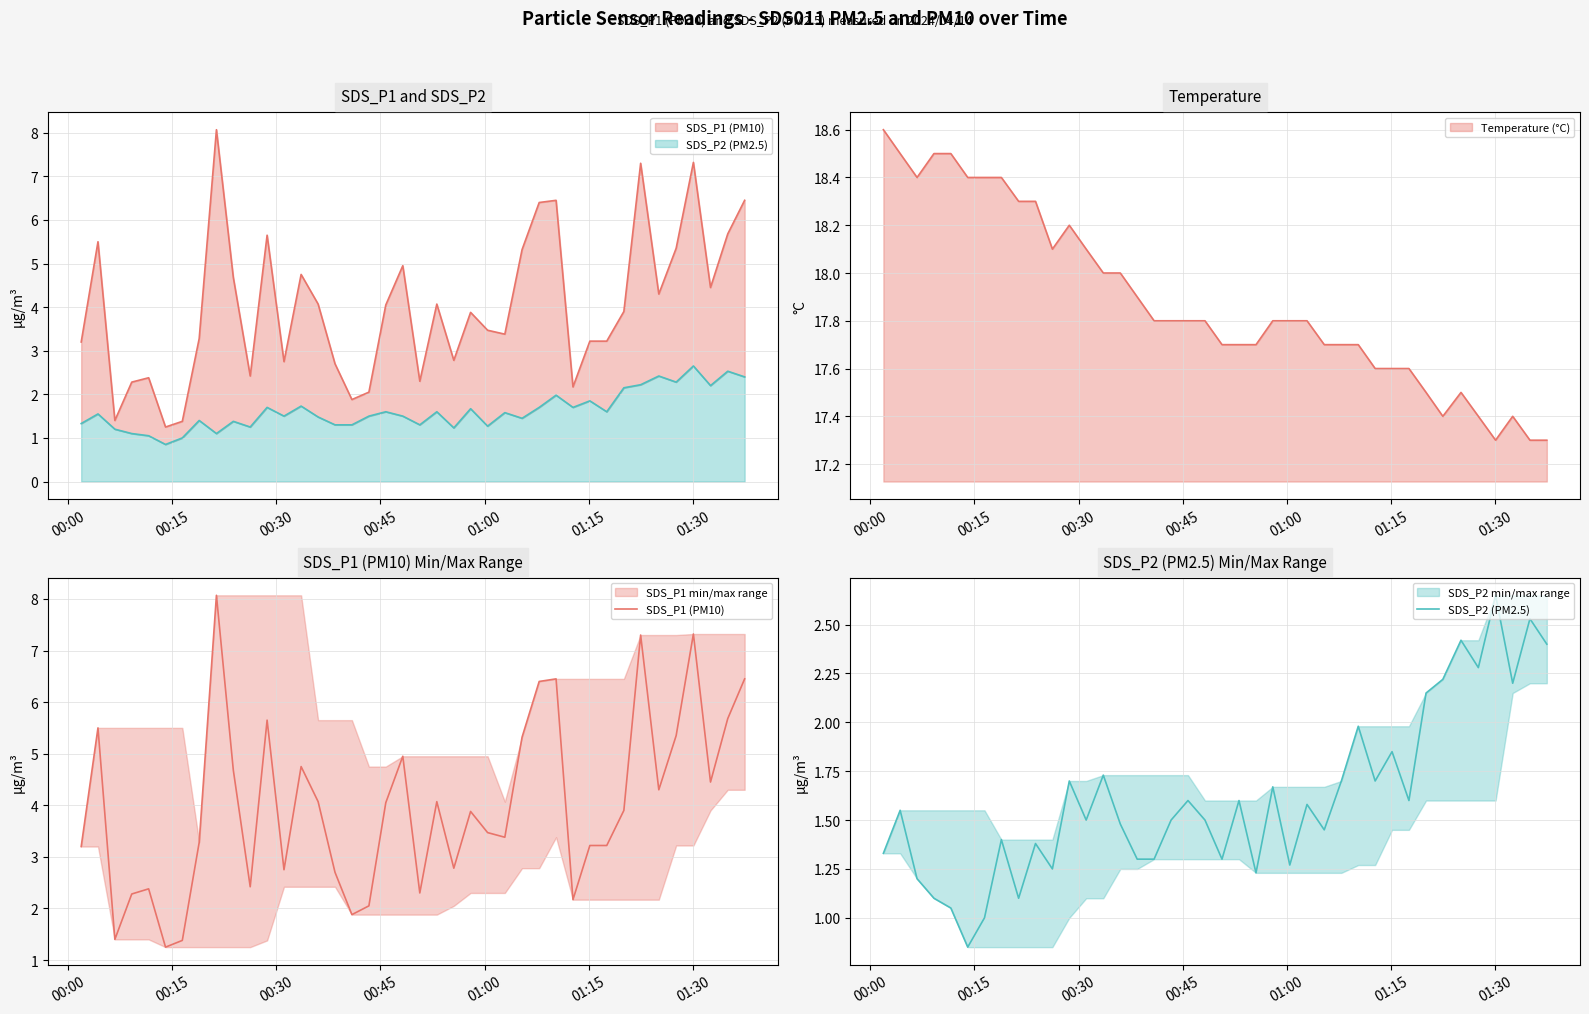

How many categories are shown in the chart?

40